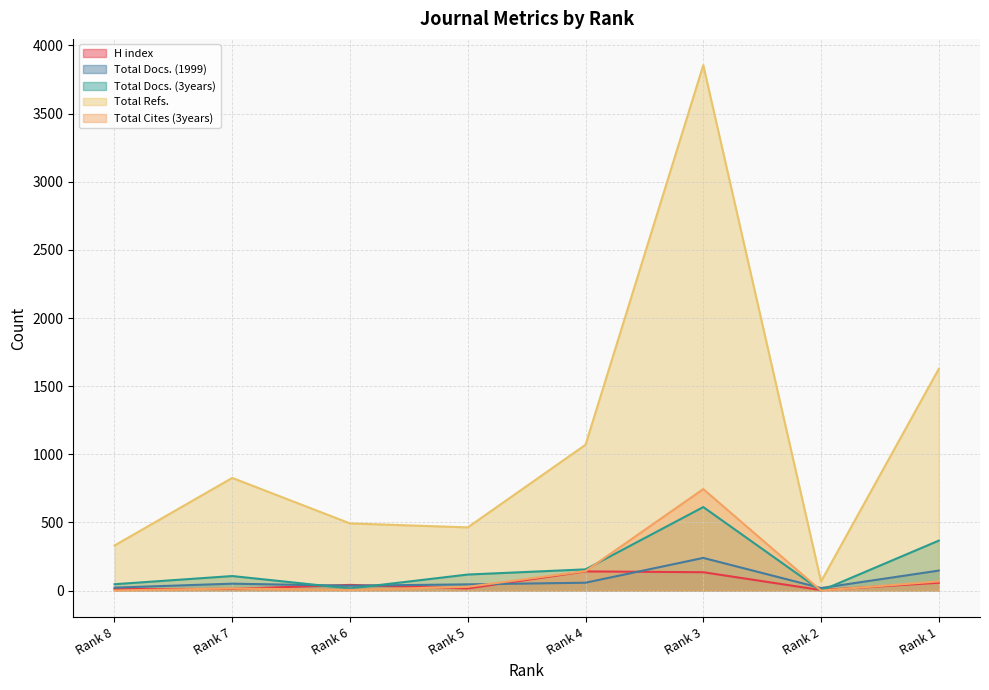

Reading right to left, transcribe all the data shown in this chart.

H index: 58	4	135	141	16	42	13	11
Total Docs. (1999): 147	19	240	58	46	36	51	22
Total Docs. (3years): 367	0	613	156	118	16	107	47
Total Refs.: 1627	67	3855	1070	464	493	827	331
Total Cites (3years): 68	0	745	143	28	5	16	1